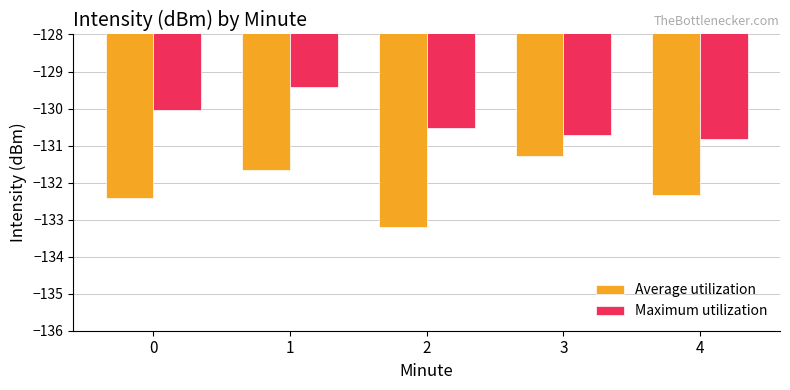

Is the value of Average utilization at 4 greater than the value of Maximum utilization at 0?

No